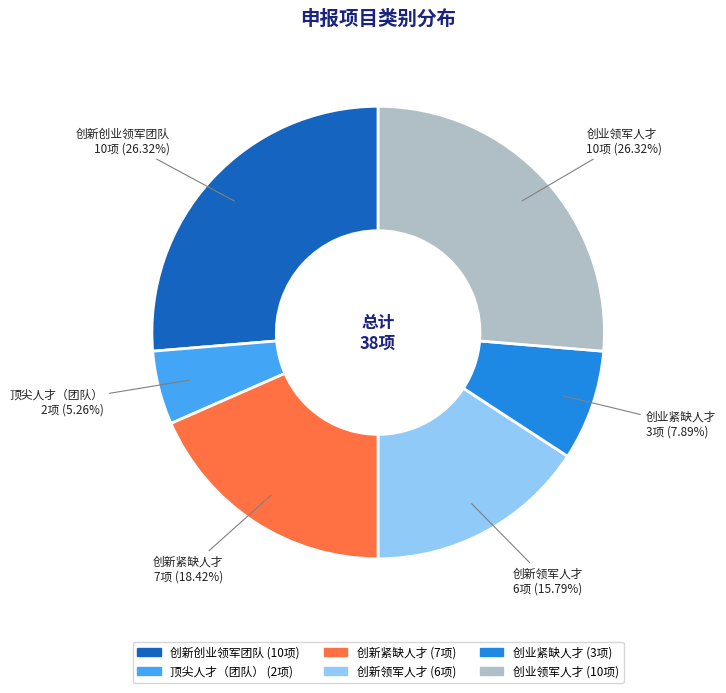

Count the number of slices in the pie.

6